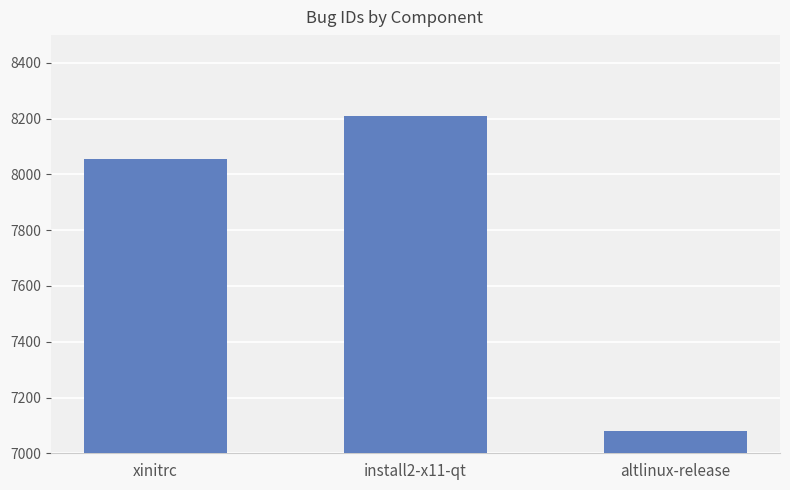

What is the difference between the values at install2-x11-qt and altlinux-release?

1130